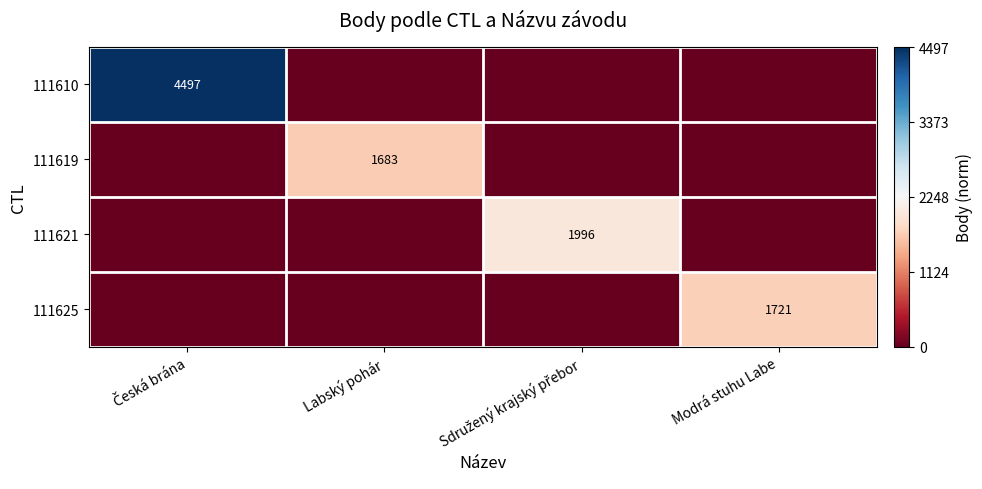

Which series has the largest total across all categories?

111610